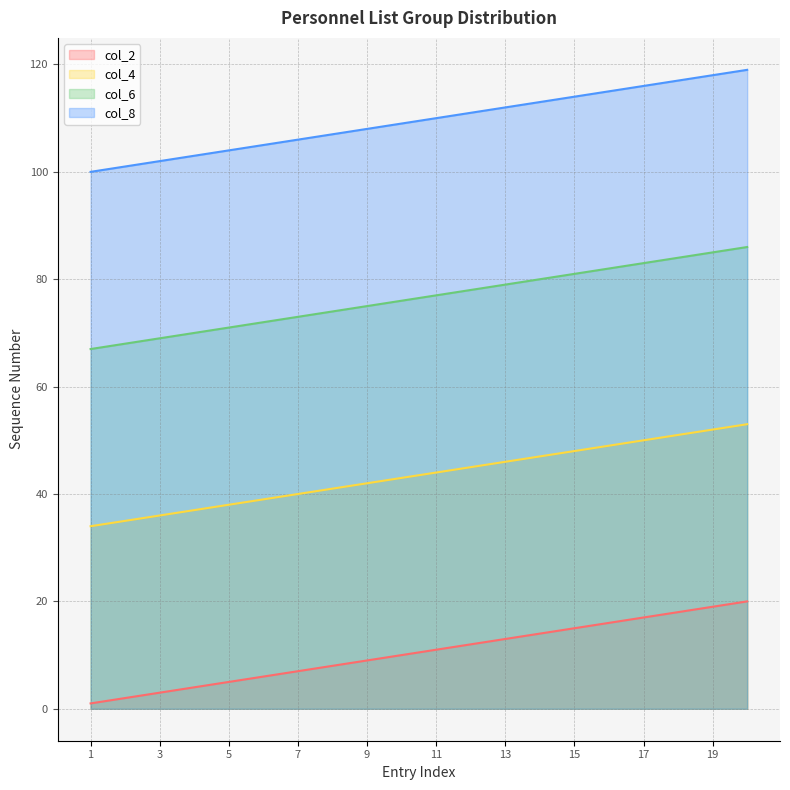

Is it true that col_4 equals 12 at 17?

False